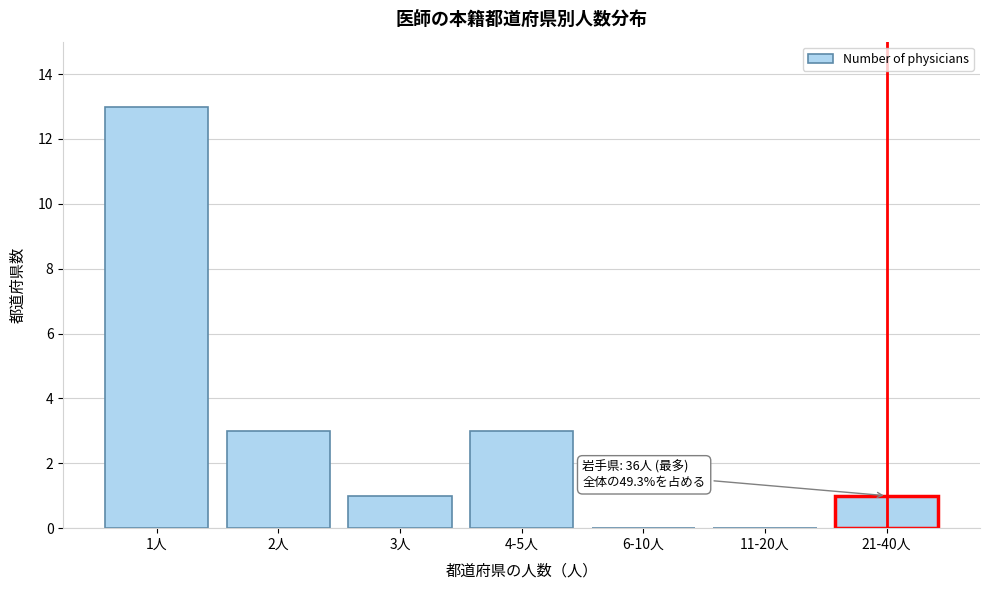

Reading left to right, list all the values displayed in this chart.

1人=13	2人=3	3人=1	4-5人=3	6-10人=0	11-20人=0	21-40人=1